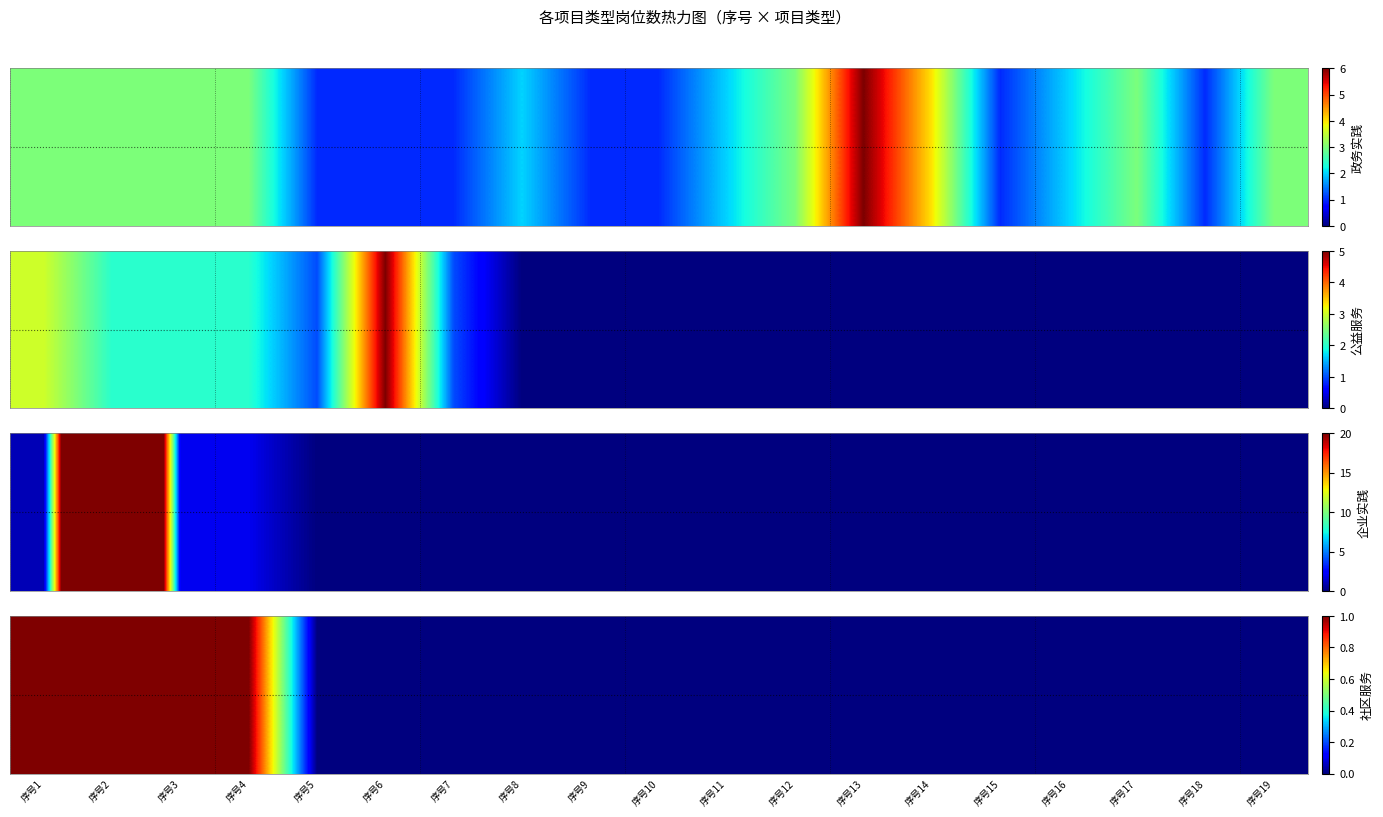

Which label corresponds to the largest value in the chart?

序号1